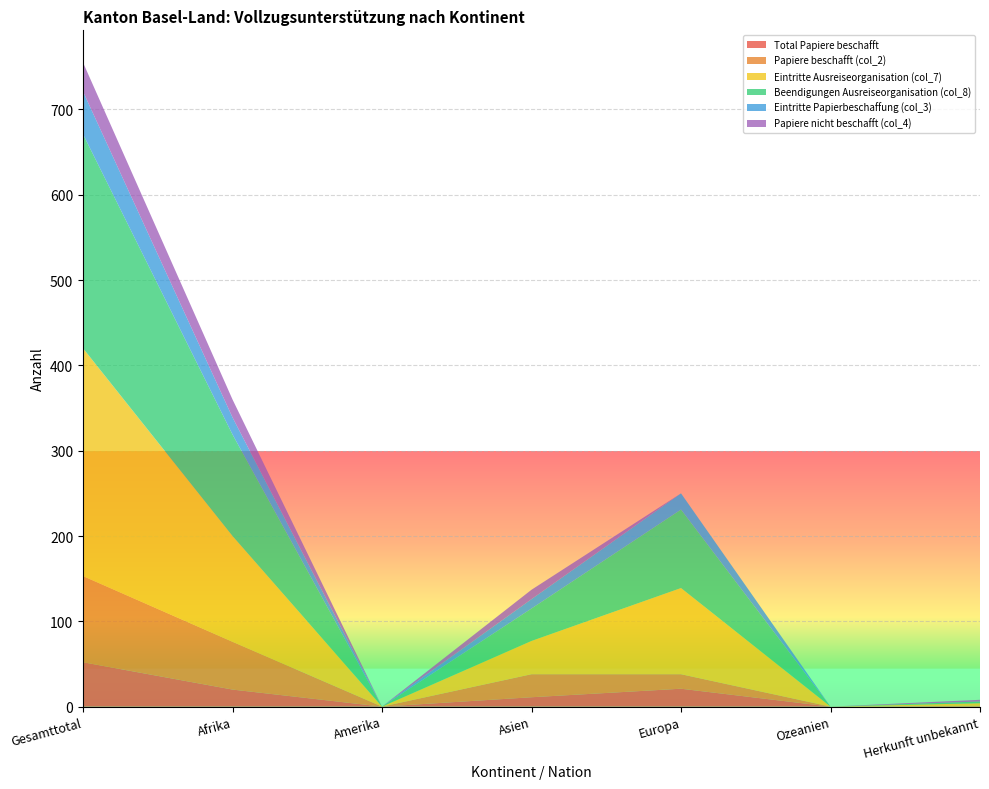

Reading right to left, extract all data points from this chart.

Total Papiere beschafft: 0	0	21	11	0	20	52
Papiere beschafft (col_2): 1	0	17	27	0	56	101
Eintritte Ausreiseorganisation (col_7): 3	0	101	39	0	124	267
Beendigungen Ausreiseorganisation (col_8): 2	0	92	38	0	119	251
Eintritte Papierbeschaffung (col_3): 0	0	19	11	0	20	50
Papiere nicht beschafft (col_4): 2	0	0	11	0	21	34